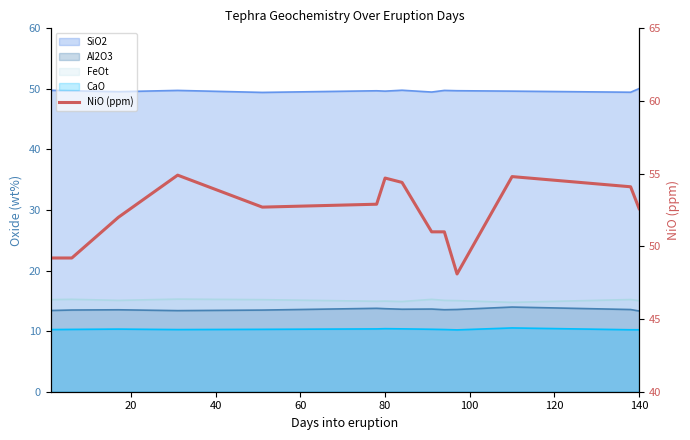

What is the value of the 11th point from the left?

48.1